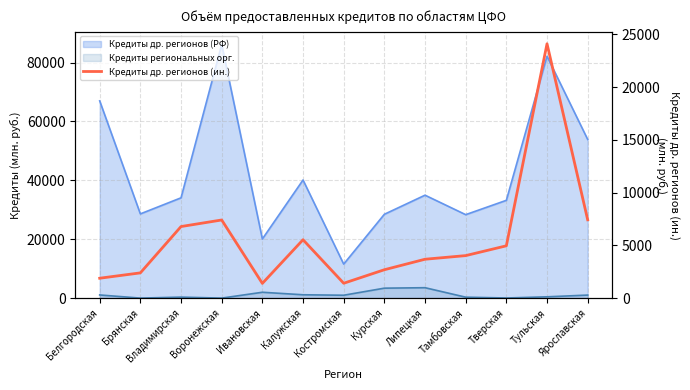

How many points are lower than both their immediate neighbors (excluding endpoints)?

2